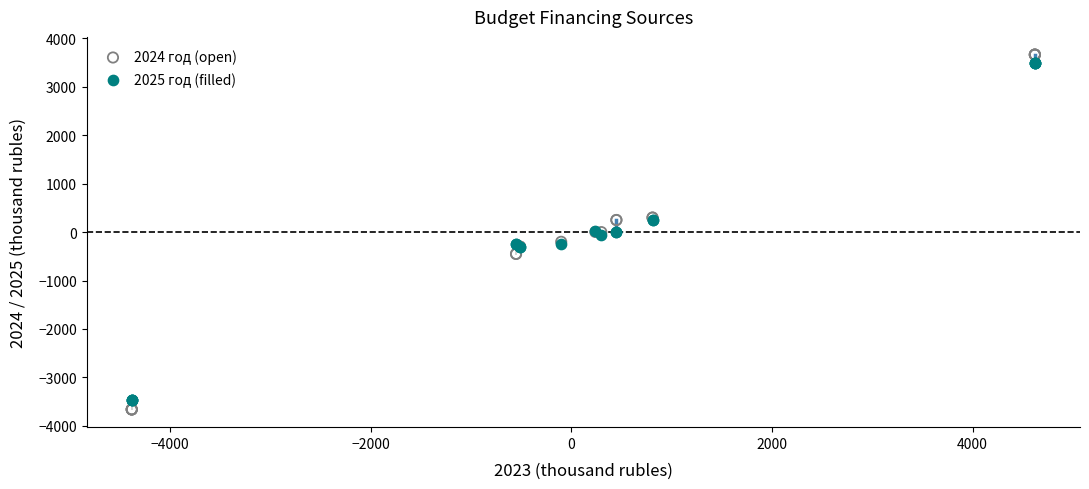

What are all the series names shown in the legend?

2024 год (open), 2025 год (filled)